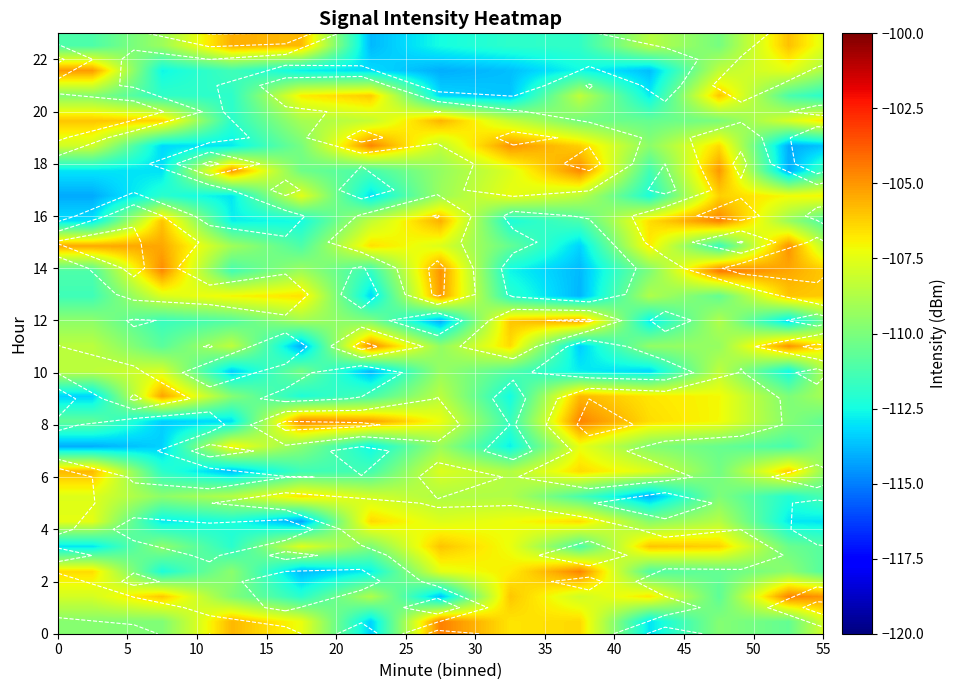

What is the greatest value displayed?

-104.4